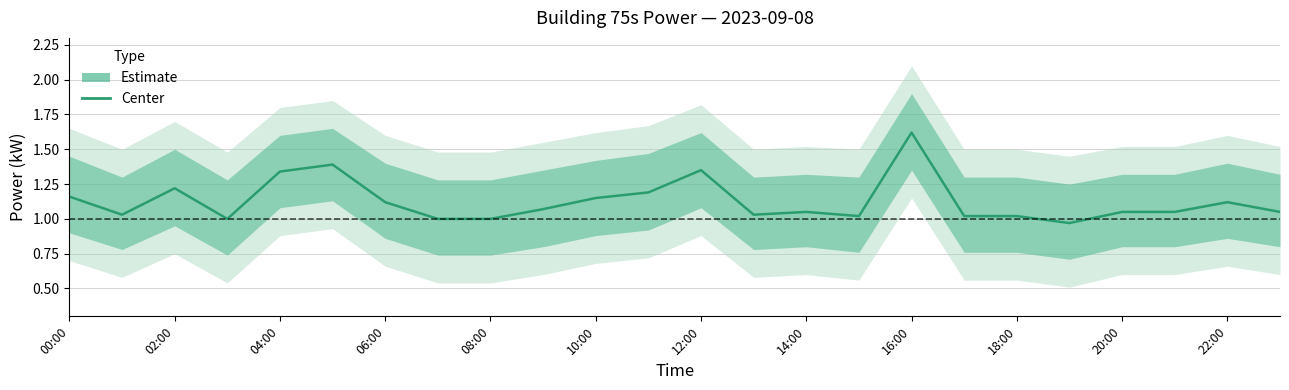

How many points are lower than both their immediate neighbors (excluding endpoints)?

5